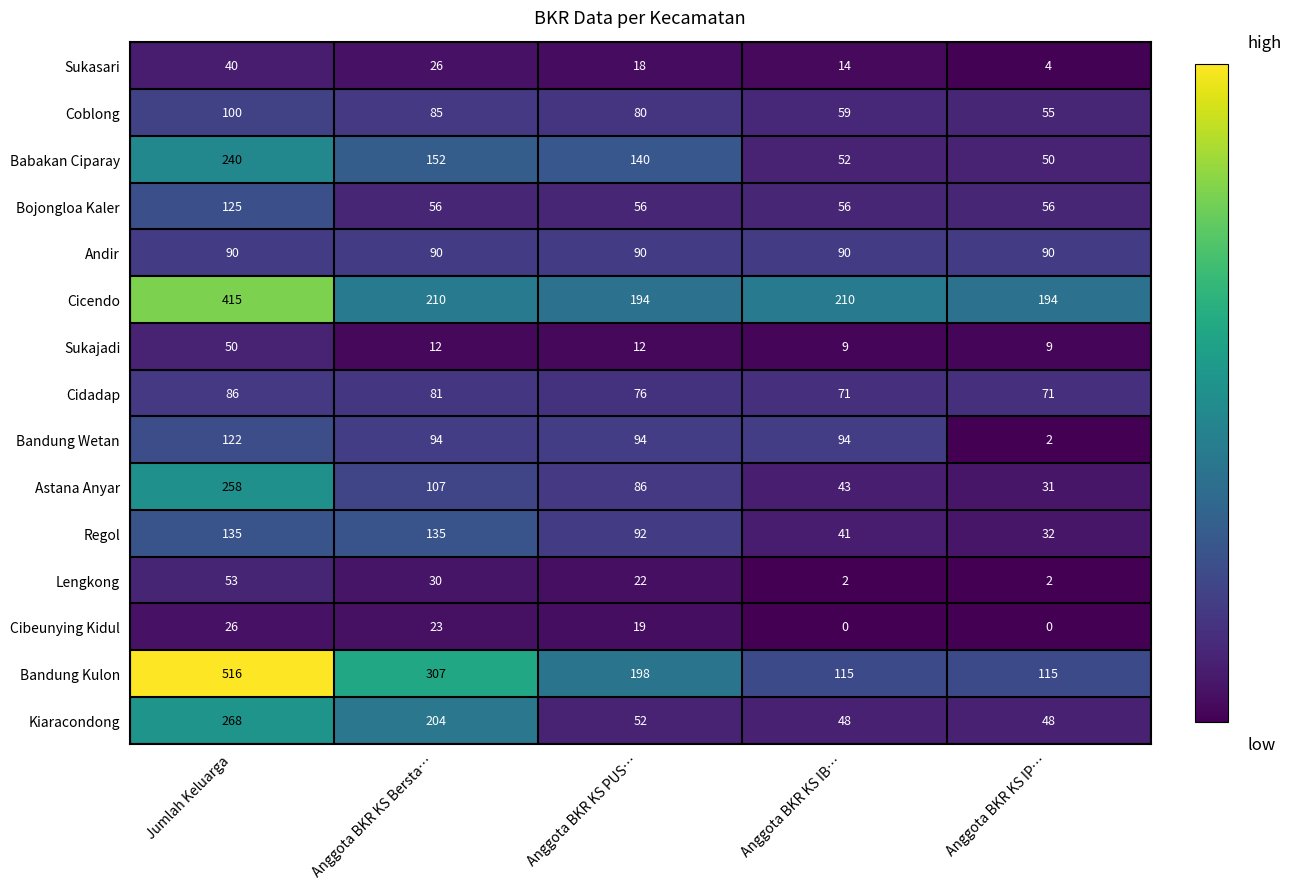

What is the difference between the second highest and minimum values in the Regol series?

103